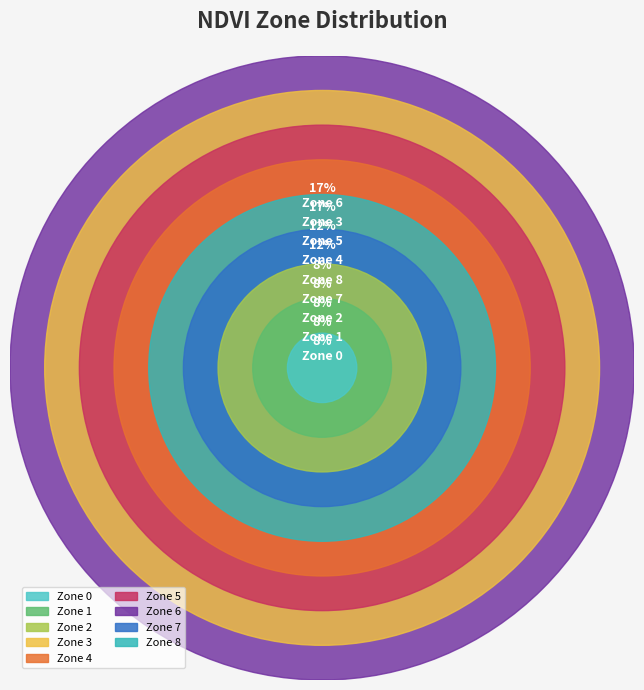

Does Zone 6 account for over 50% of the chart?

No